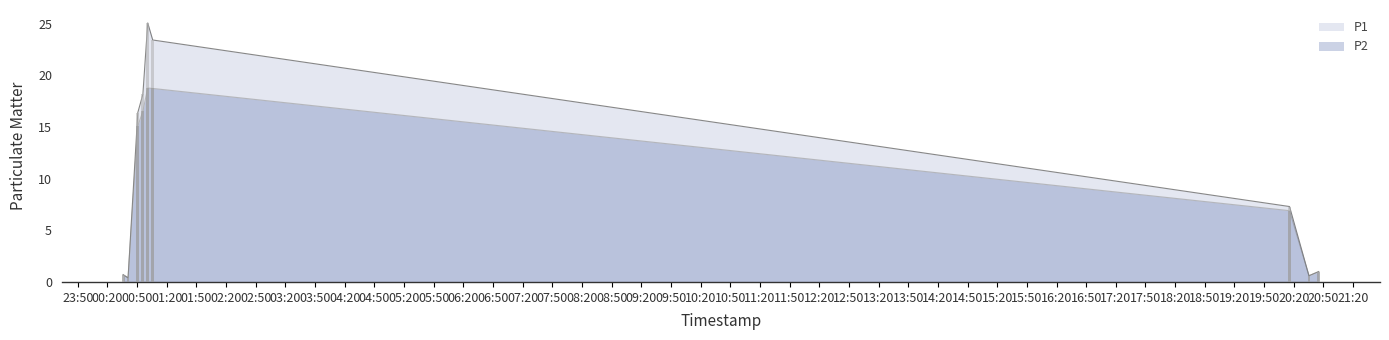

Read the P2 value at 00:50.

15.1